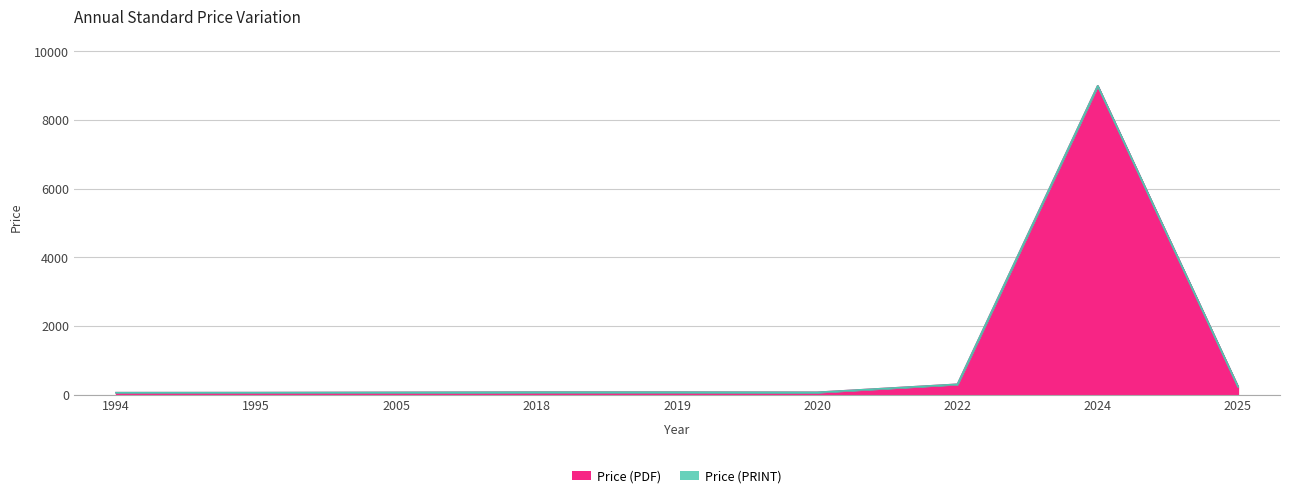

What is the value of the Price (PRINT) point at the 4th from the left?

110.8